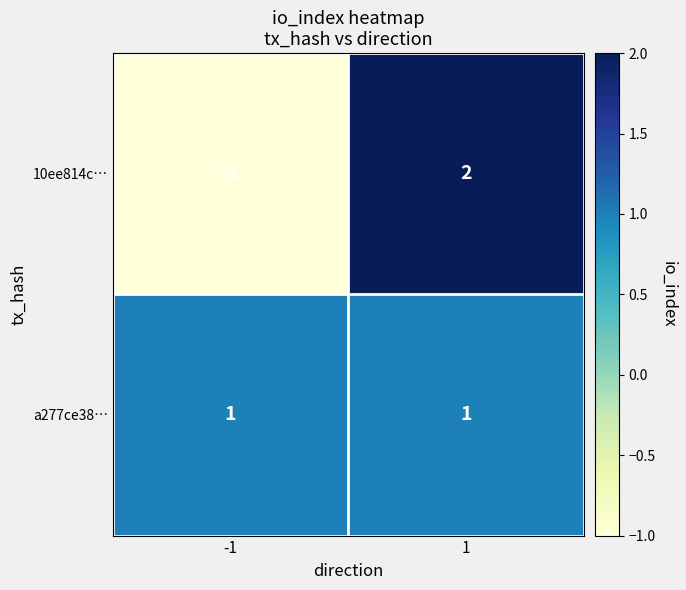

What is the difference between the highest and lowest values at 1?

1